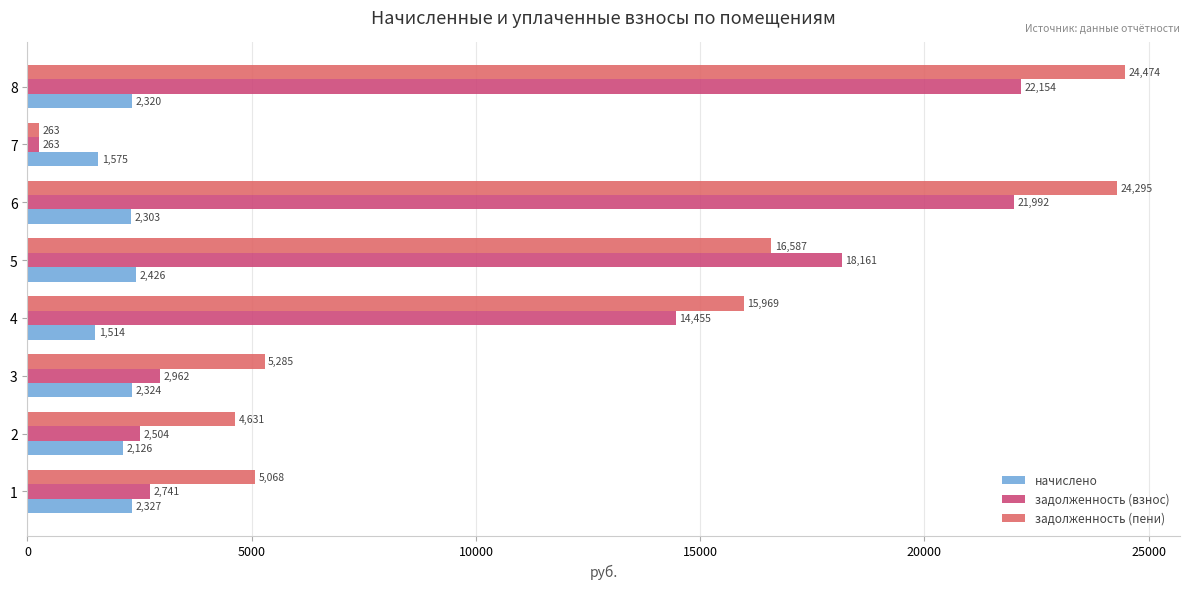

Rank the categories by задолженность (пени) value from highest to lowest.

8, 6, 5, 4, 3, 1, 2, 7